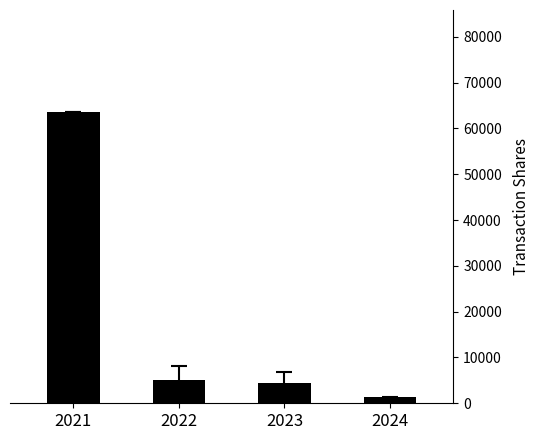

Approximately how many times larger is the value at 2021 compared to 2023?

14.4